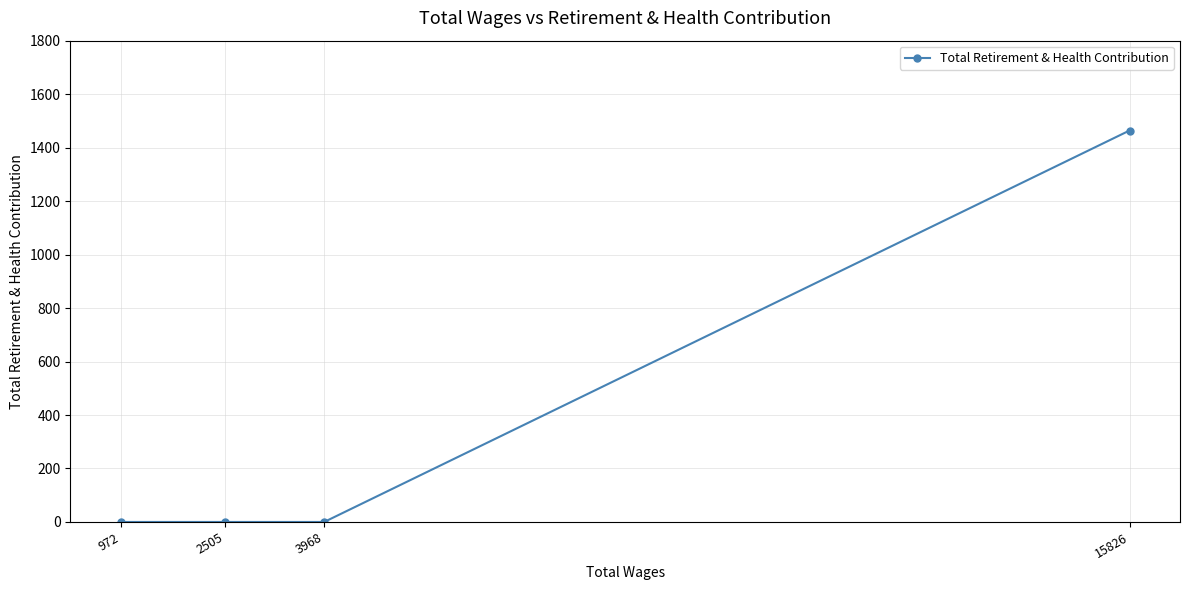

Rank the categories by value from highest to lowest.

15826, 3968, 2505, 972